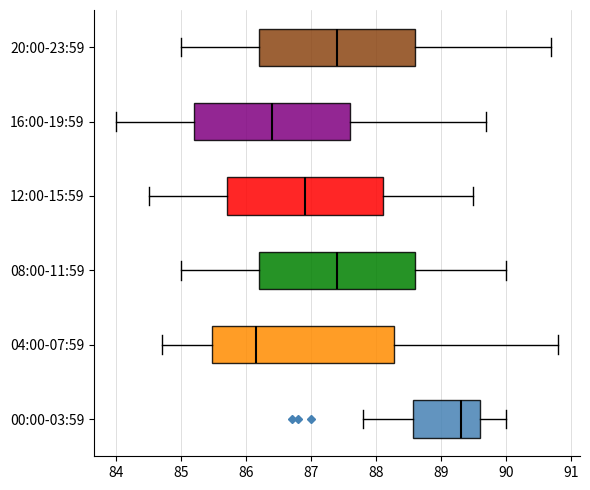

Reading bottom to top, read every box against the x-axis: the position of its median line, the range the box covers, and the ends of its whiskers. The values are not printed on the chart, so give them approximately, as read against the axis.

00:00-03:59: median 89.3, box 88.6 to 89.6, whiskers 87.8 to 90.0
04:00-07:59: median 86.2, box 85.5 to 88.3, whiskers 84.7 to 90.8
08:00-11:59: median 87.4, box 86.2 to 88.6, whiskers 85.0 to 90.0
12:00-15:59: median 86.9, box 85.7 to 88.1, whiskers 84.5 to 89.5
16:00-19:59: median 86.4, box 85.2 to 87.6, whiskers 84.0 to 89.7
20:00-23:59: median 87.4, box 86.2 to 88.6, whiskers 85.0 to 90.7